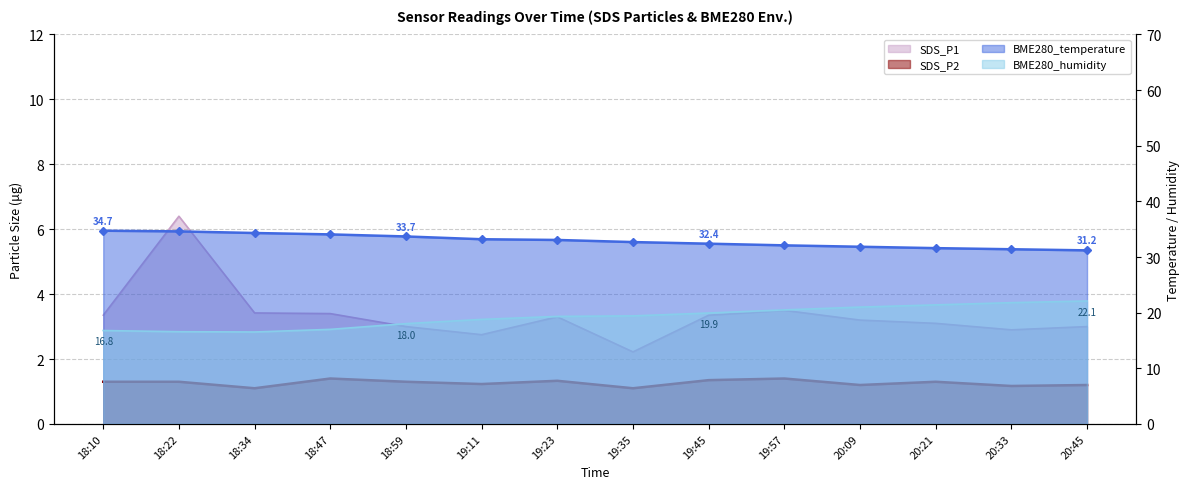

What is the difference between the BME280_temperature values at 19:45 and 20:45?

1.2